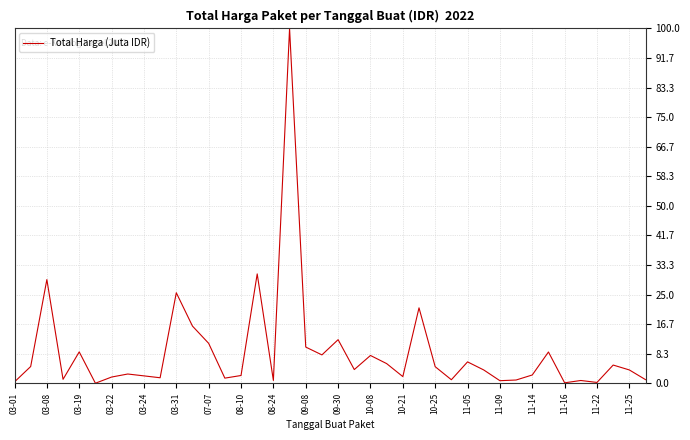

What is the maximum value shown in the chart?

100.0